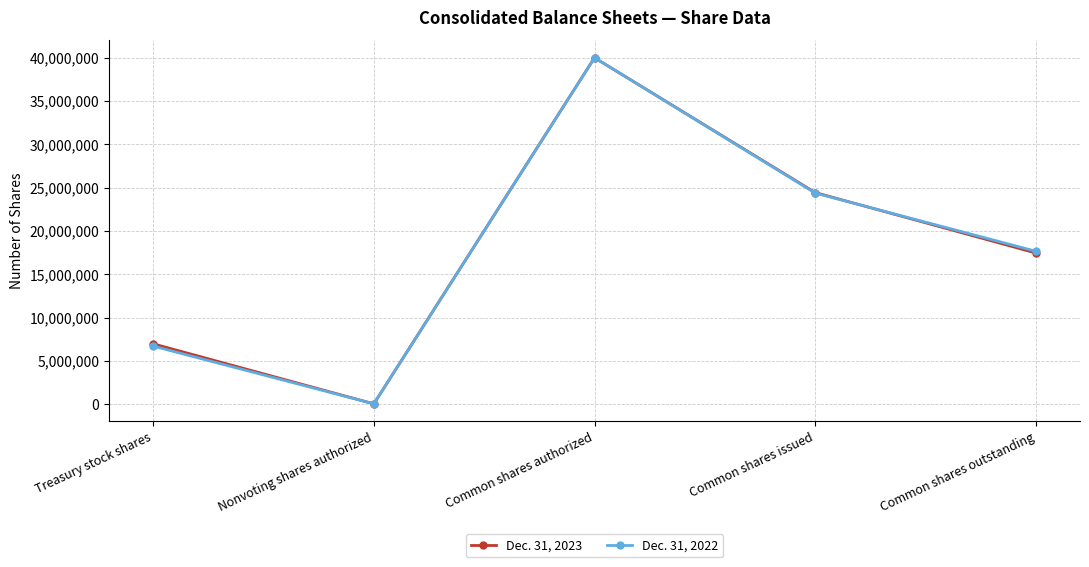

At which category does Dec. 31, 2023 reach its first local peak?

Common shares authorized